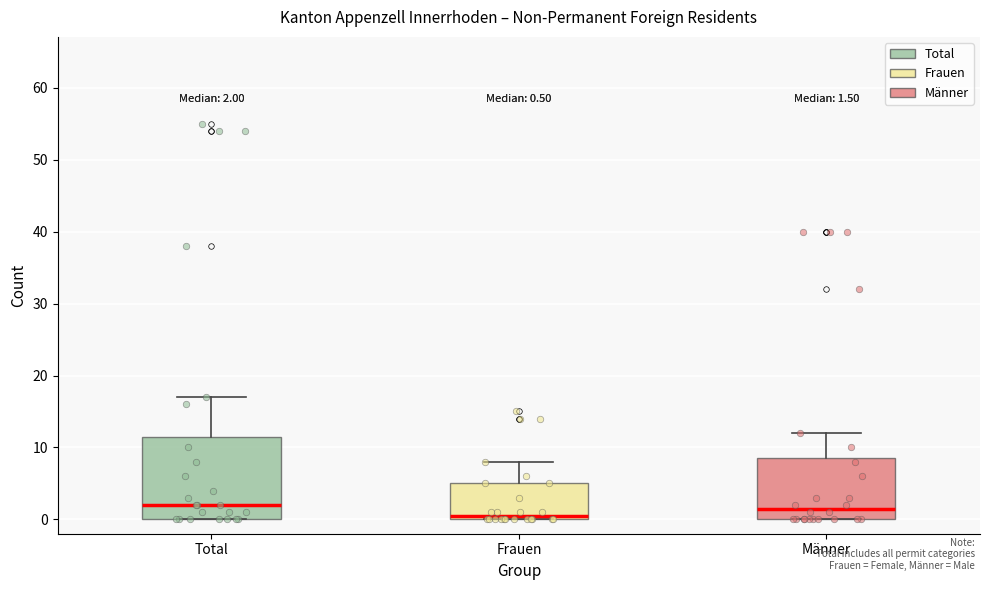

Which box is the tallest, from its lower edge to its upper edge?

Total